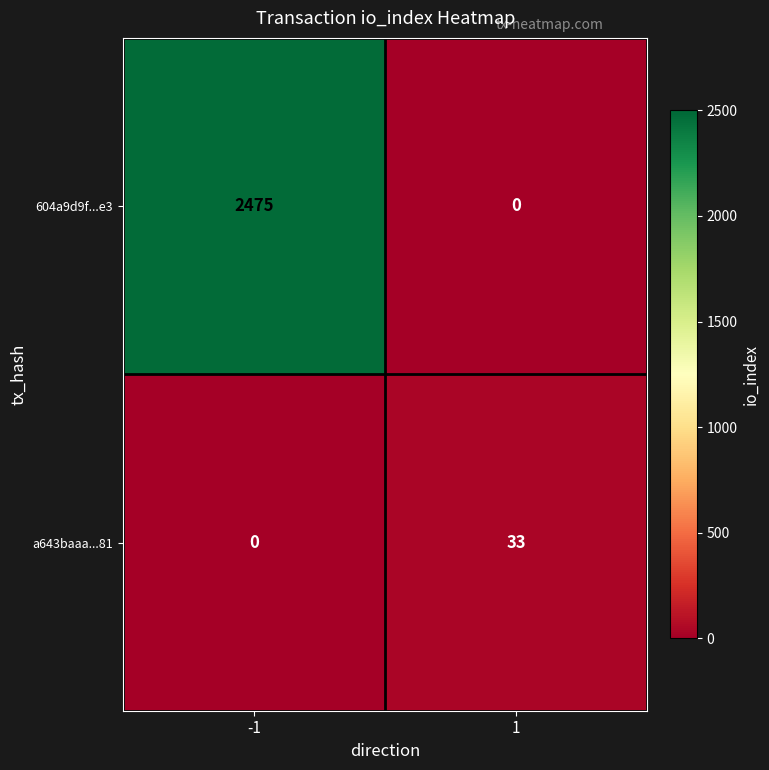

What is the difference between the a643baaa...81 values at 1 and -1?

33